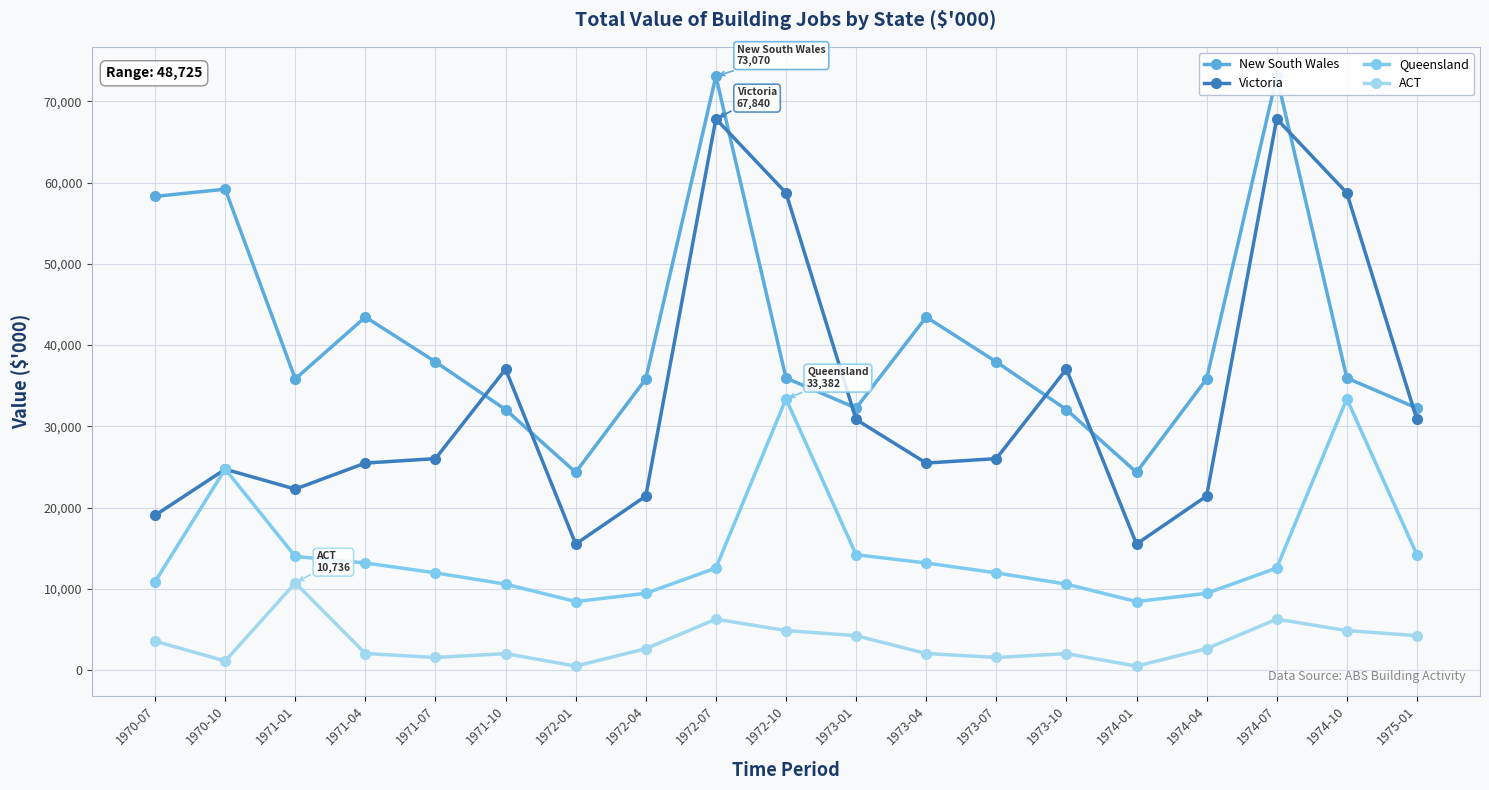

What is the spread (max minus min) of values at 1970-10?

58066